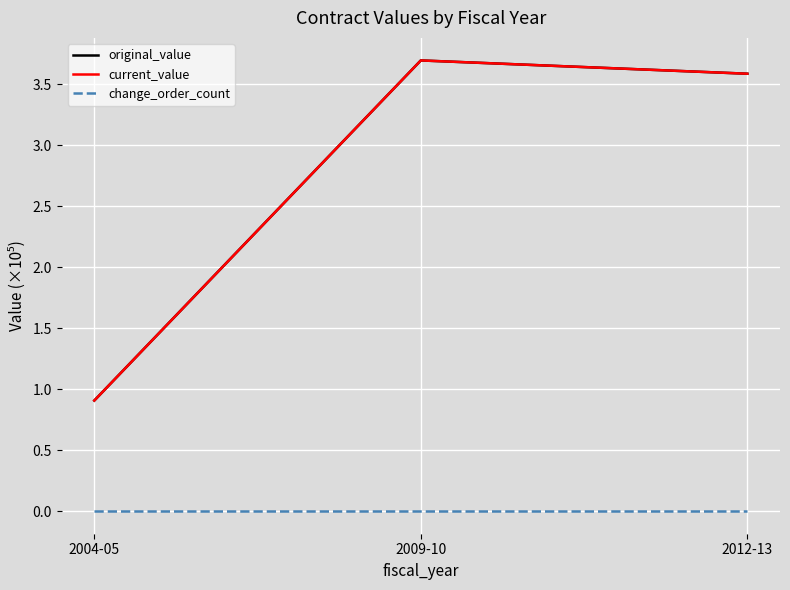

Which series has the largest range (max minus min)?

original_value